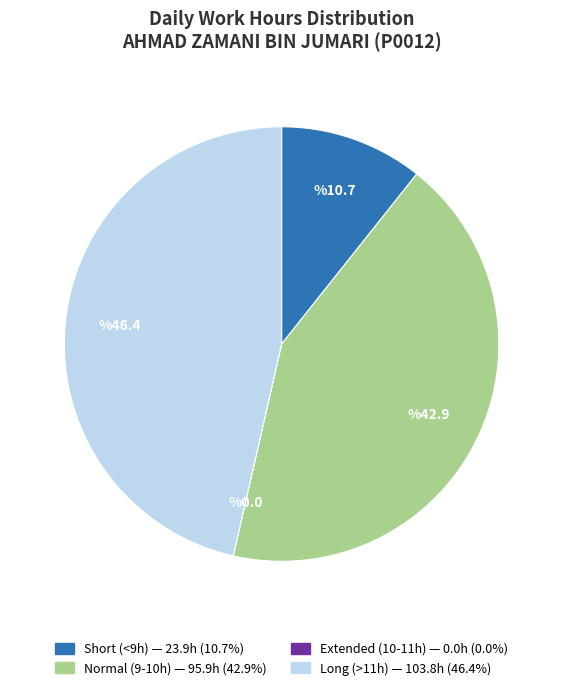

Is there a majority slice in this chart?

No